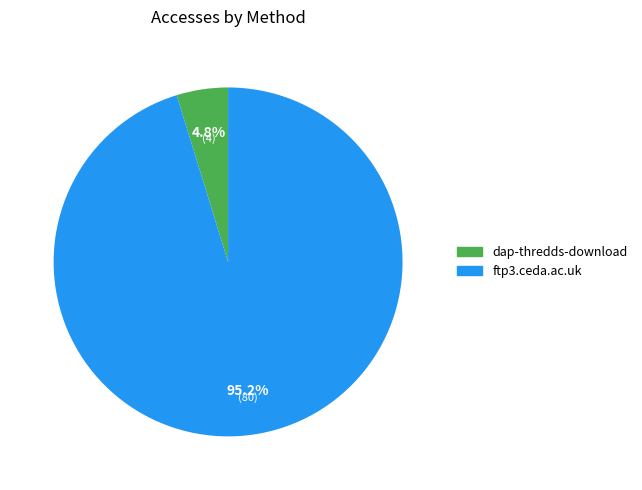

Between dap-thredds-download and ftp3.ceda.ac.uk, which is larger?

ftp3.ceda.ac.uk